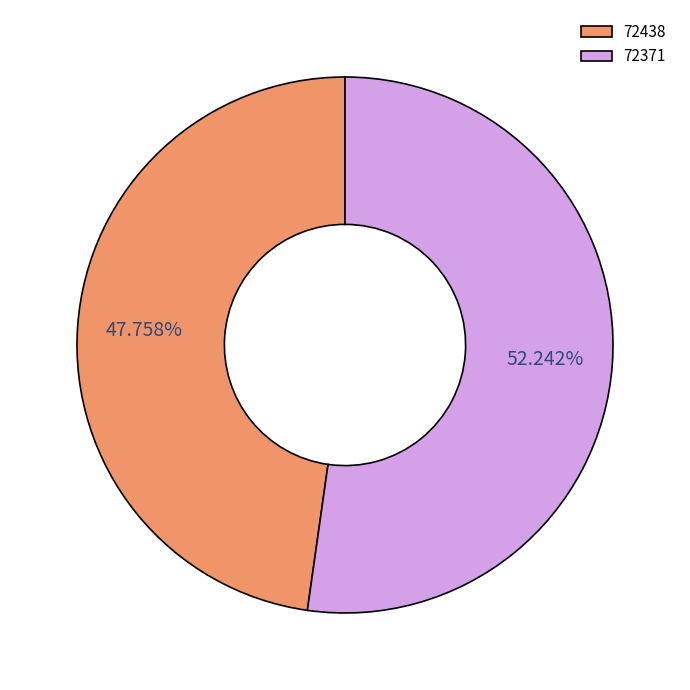

Is it true that 72371 is 52% of the pie?

True